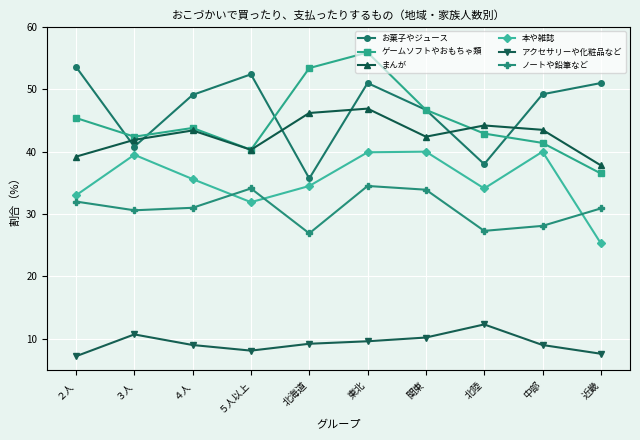

Is it true that ゲームソフトやおもちゃ類 equals 21.3 at 北陸?

False